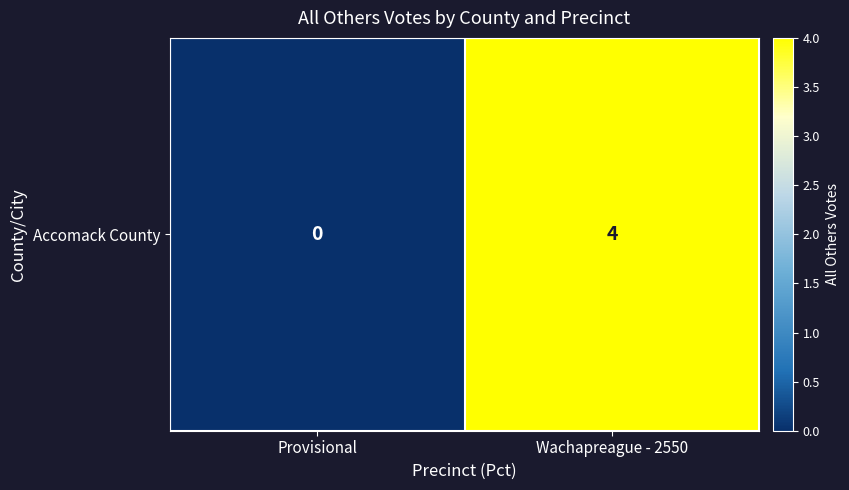

What is the sum of the values at Provisional and Wachapreague - 2550?

4